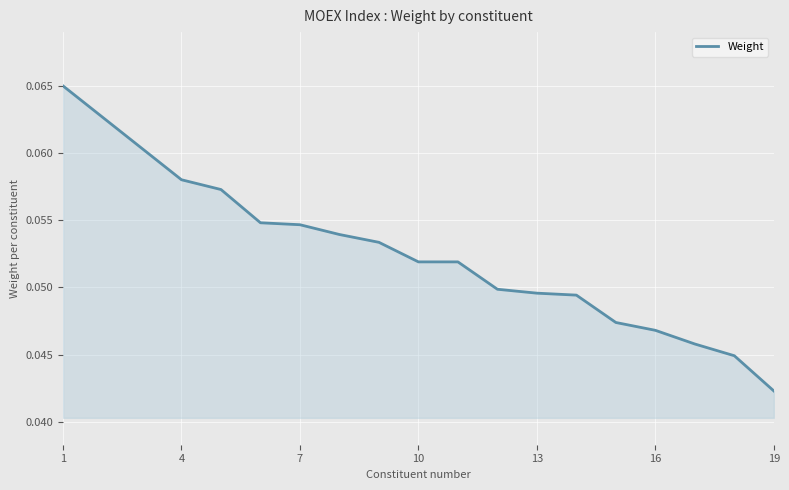

True or false: there are more than 1 points higher than both neighbors.

False